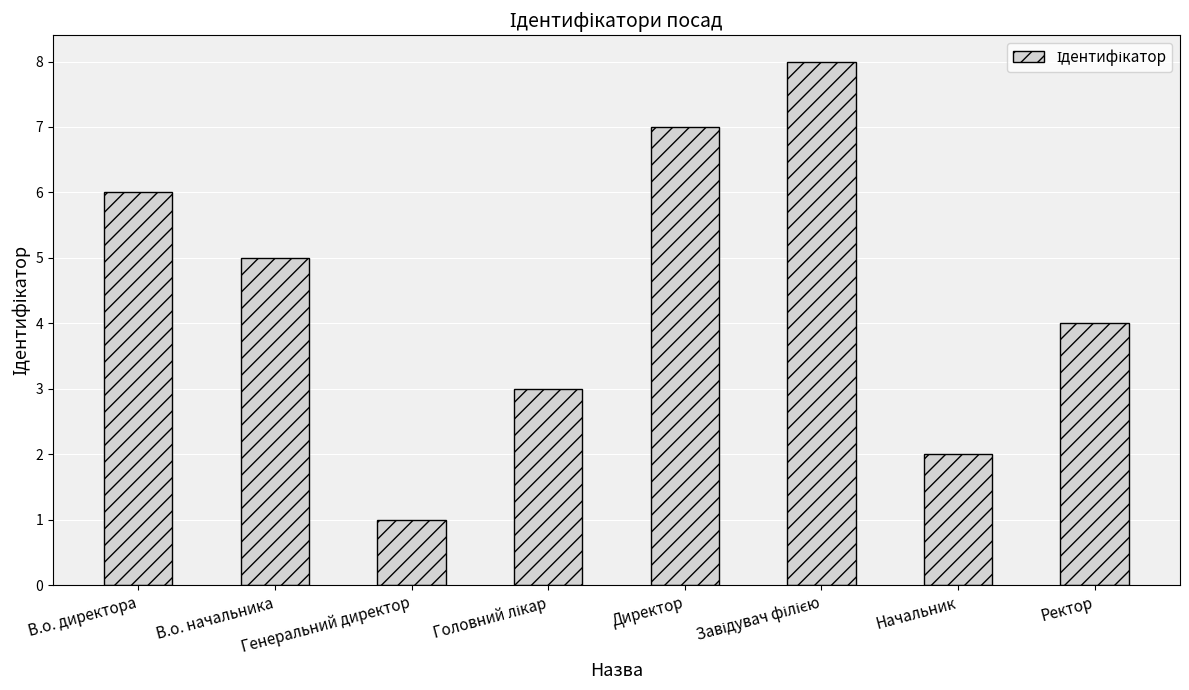

Does the chart contain any negative values?

No